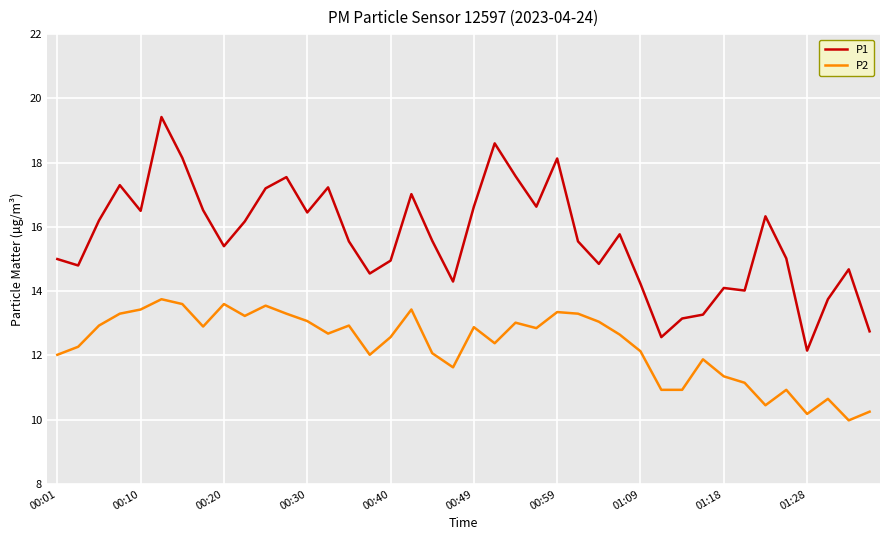

True or false: P2 and P1 cross at least once.

False